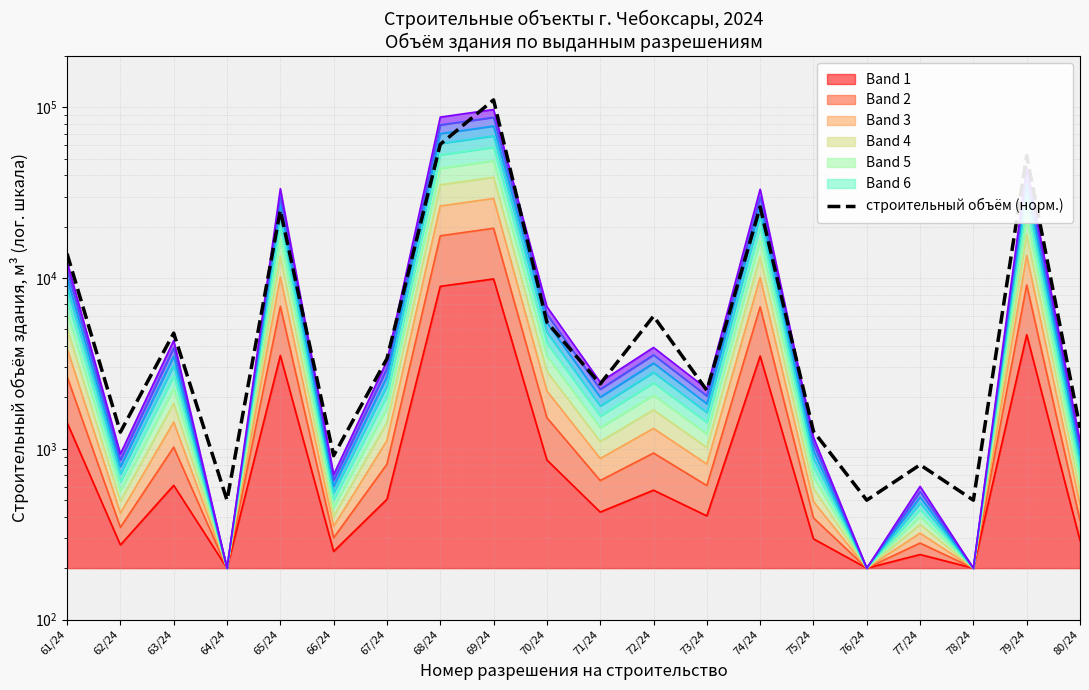

Reading left to right, extract all data points from this chart.

13886.0	1252.0	4758.4	500.0	24913.5	911.6	3372.9	60688.1	110500.0	5516.2	2397.1	5982.0	2198.5	26057.7	1266.4	500.0	805.6	500.0	52182.2	1326.8